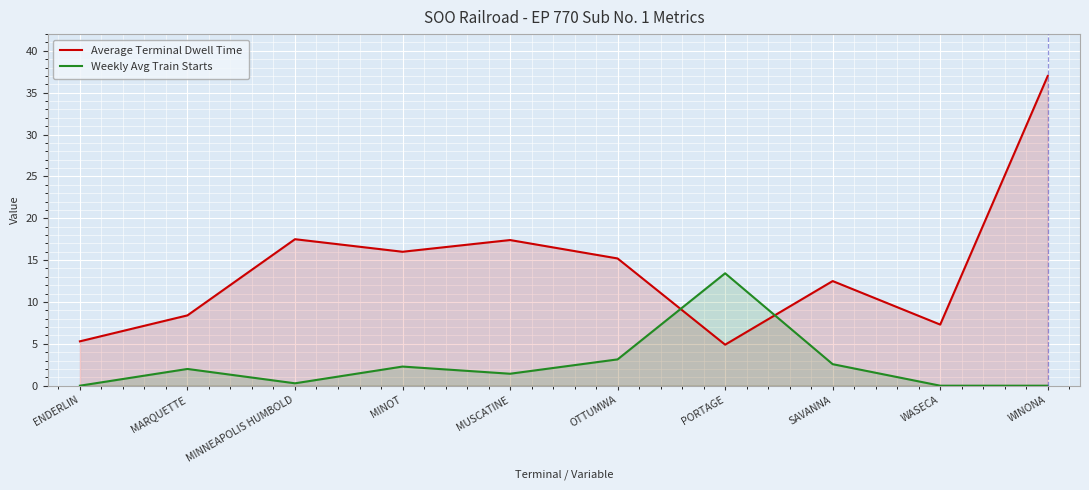

At which label is Weekly Avg Train Starts closest to 6?

OTTUMWA